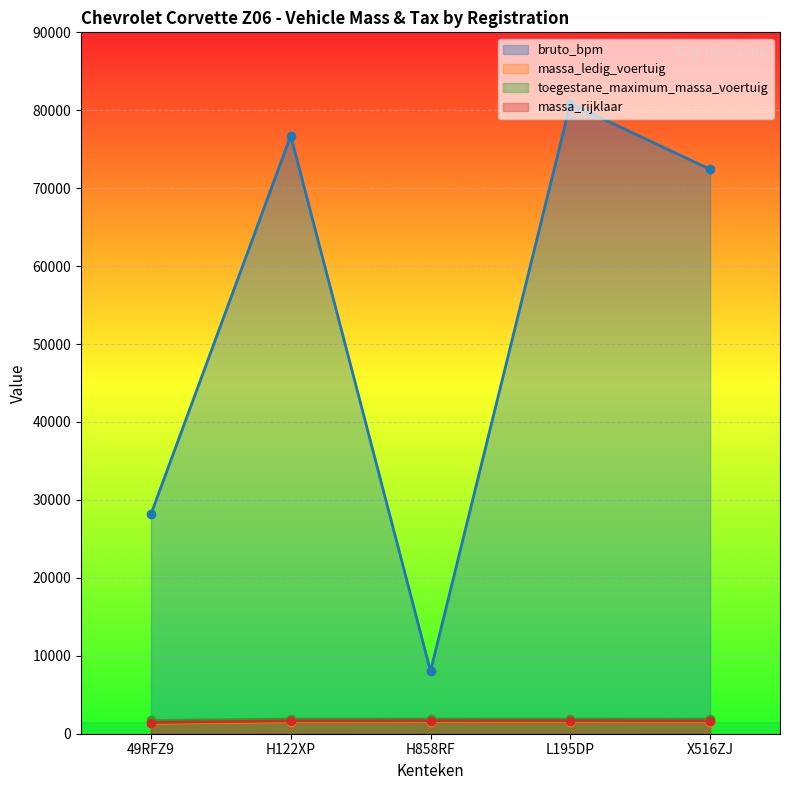

What is the highest value of the toegestane_maximum_massa_voertuig series?

1884